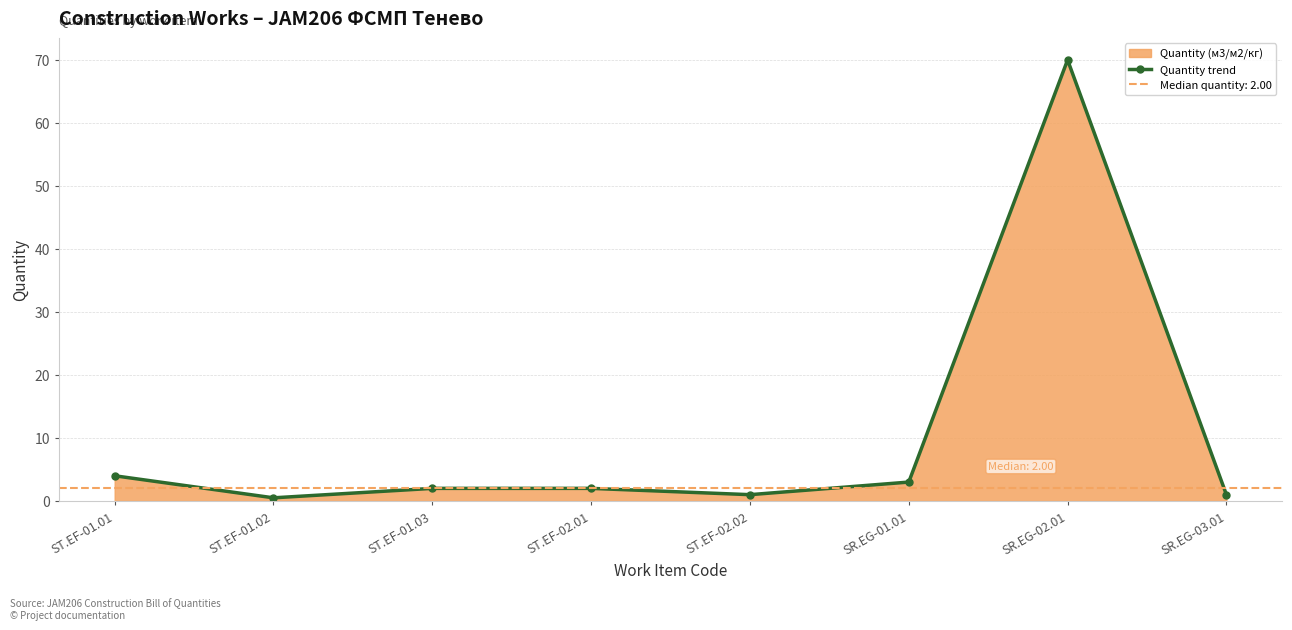

What is the label of the 5th point from the right?

ST.EF-02.01